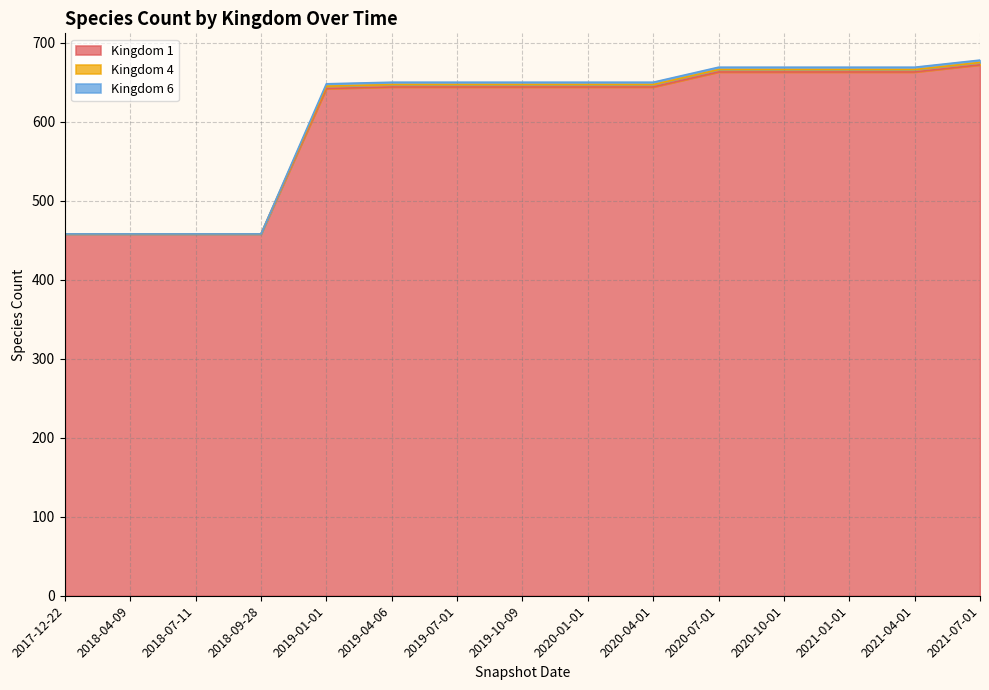

At 2019-07-01, list the series in order from smallest to largest.

Kingdom 1, Kingdom 6, Kingdom 4